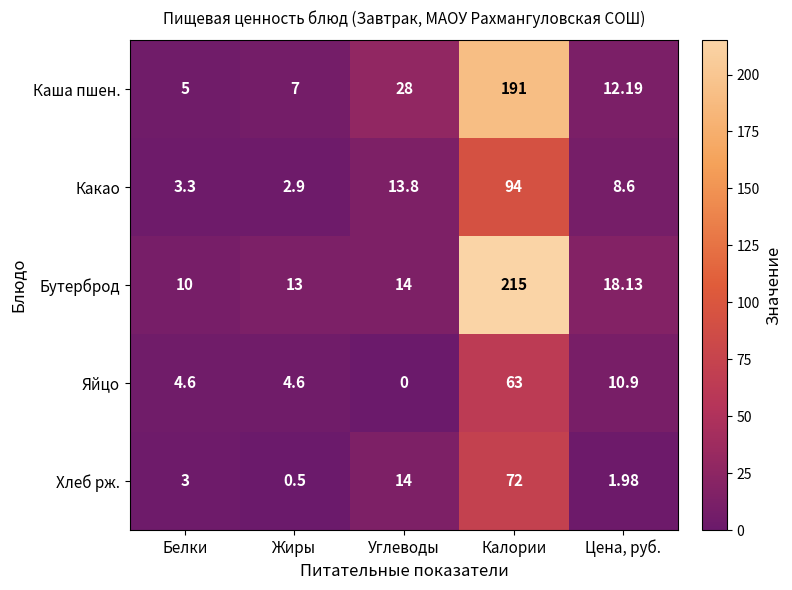

At how many categories does at least one series exceed 114?

1